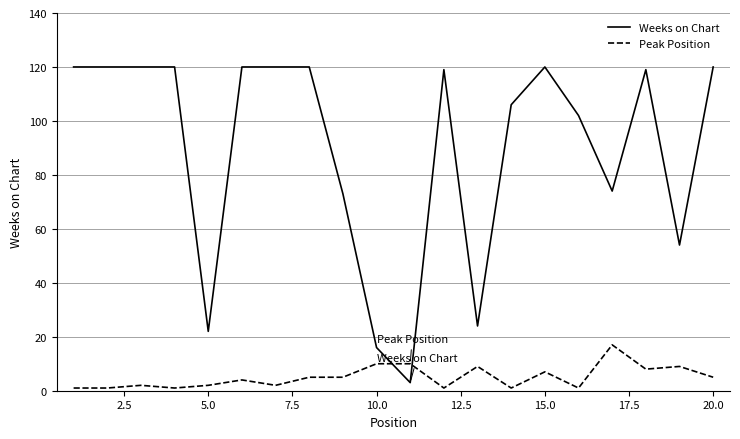

What is the minimum value for Peak Position?

1